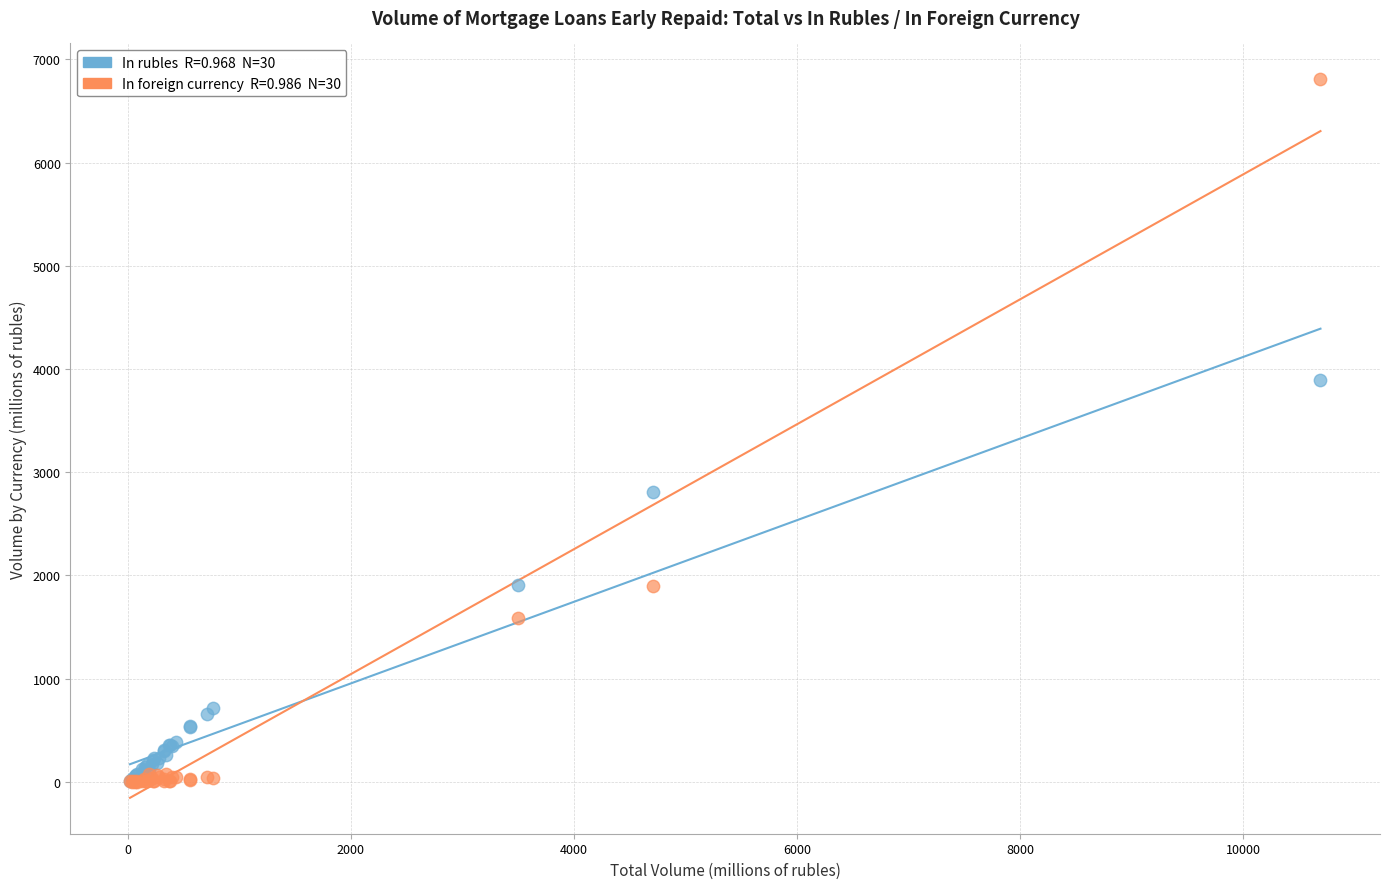

Across all series, what Y value is closest to 3403?

3889.6